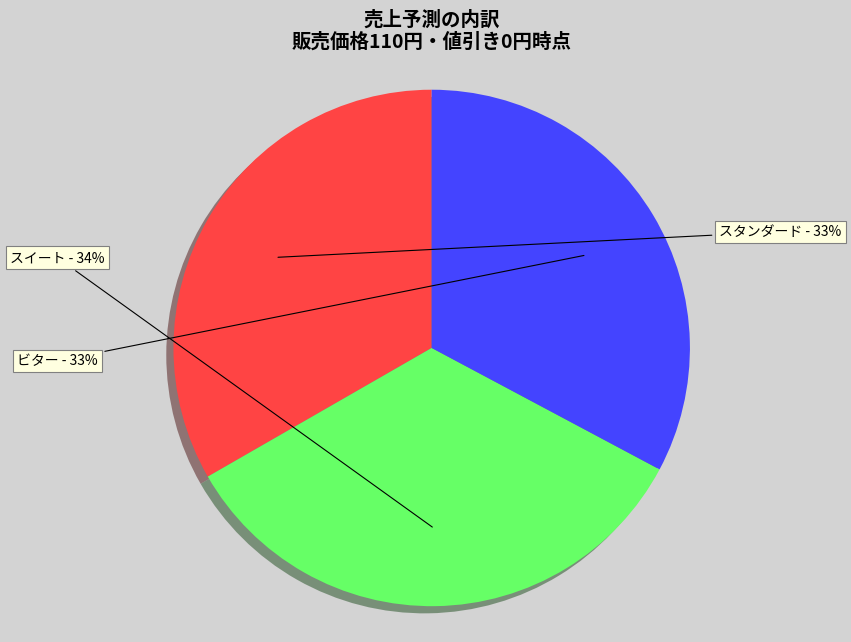

What percentage is the ビター slice, to the nearest percent?

33%